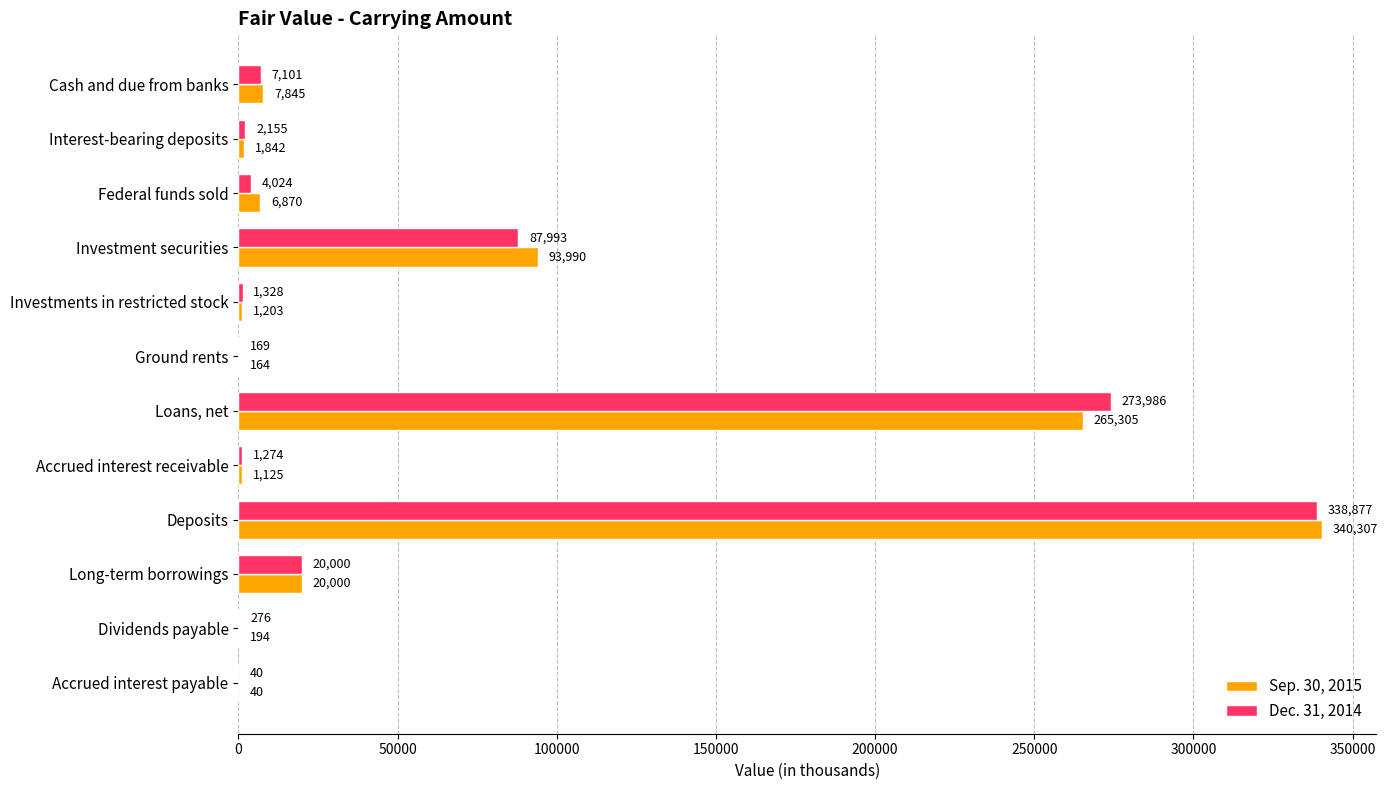

At which label is Dec. 31, 2014 closest to 169458?

Investment securities